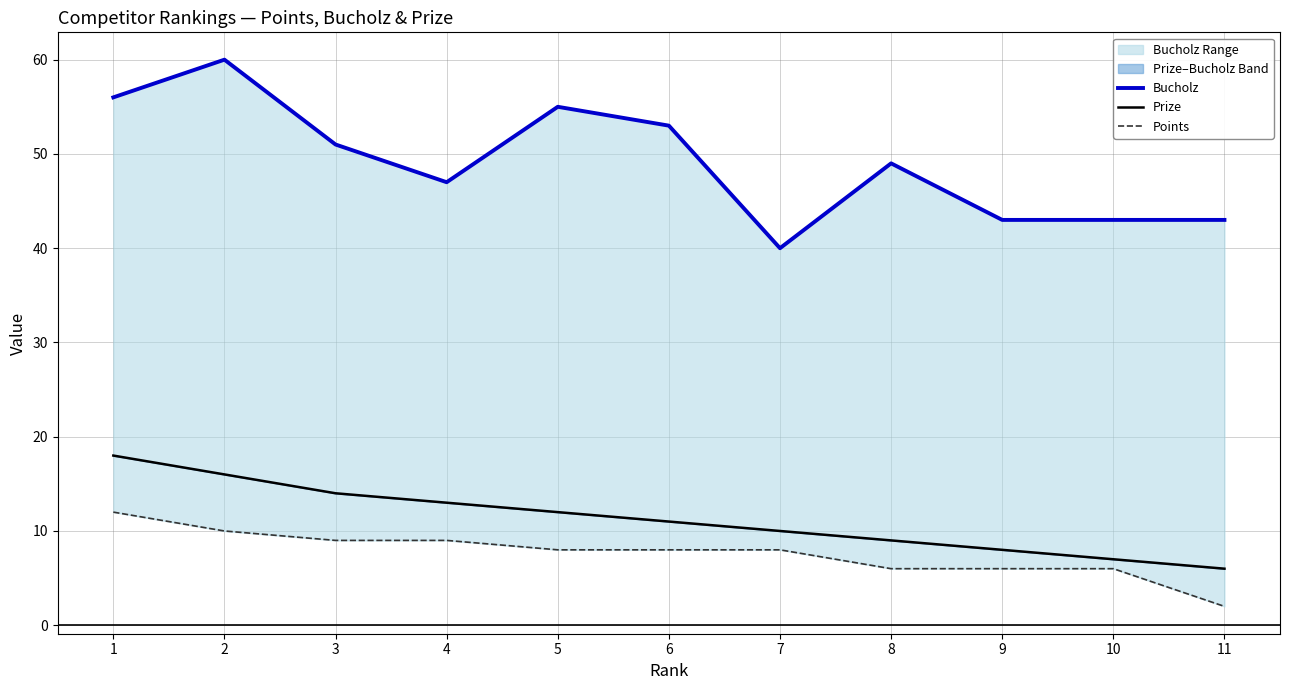

At which label is Prize closest to 12?

5